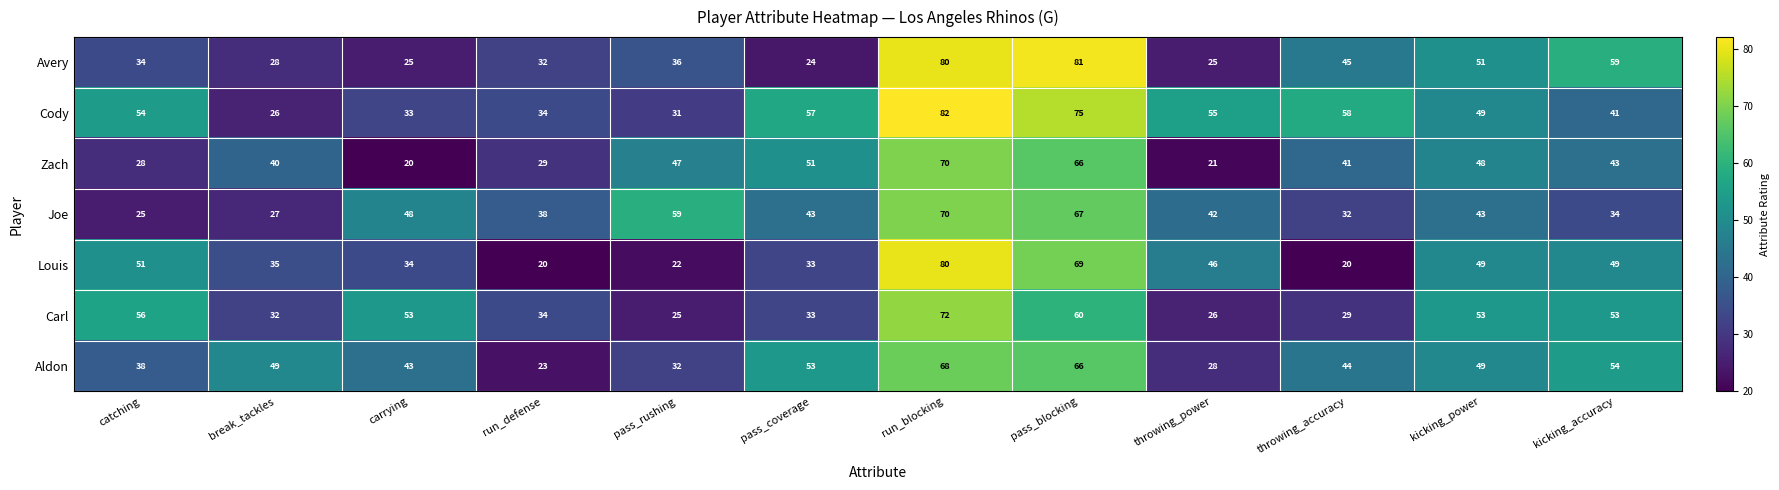

The Louis series shows 31 at throwing_power. True or false?

False